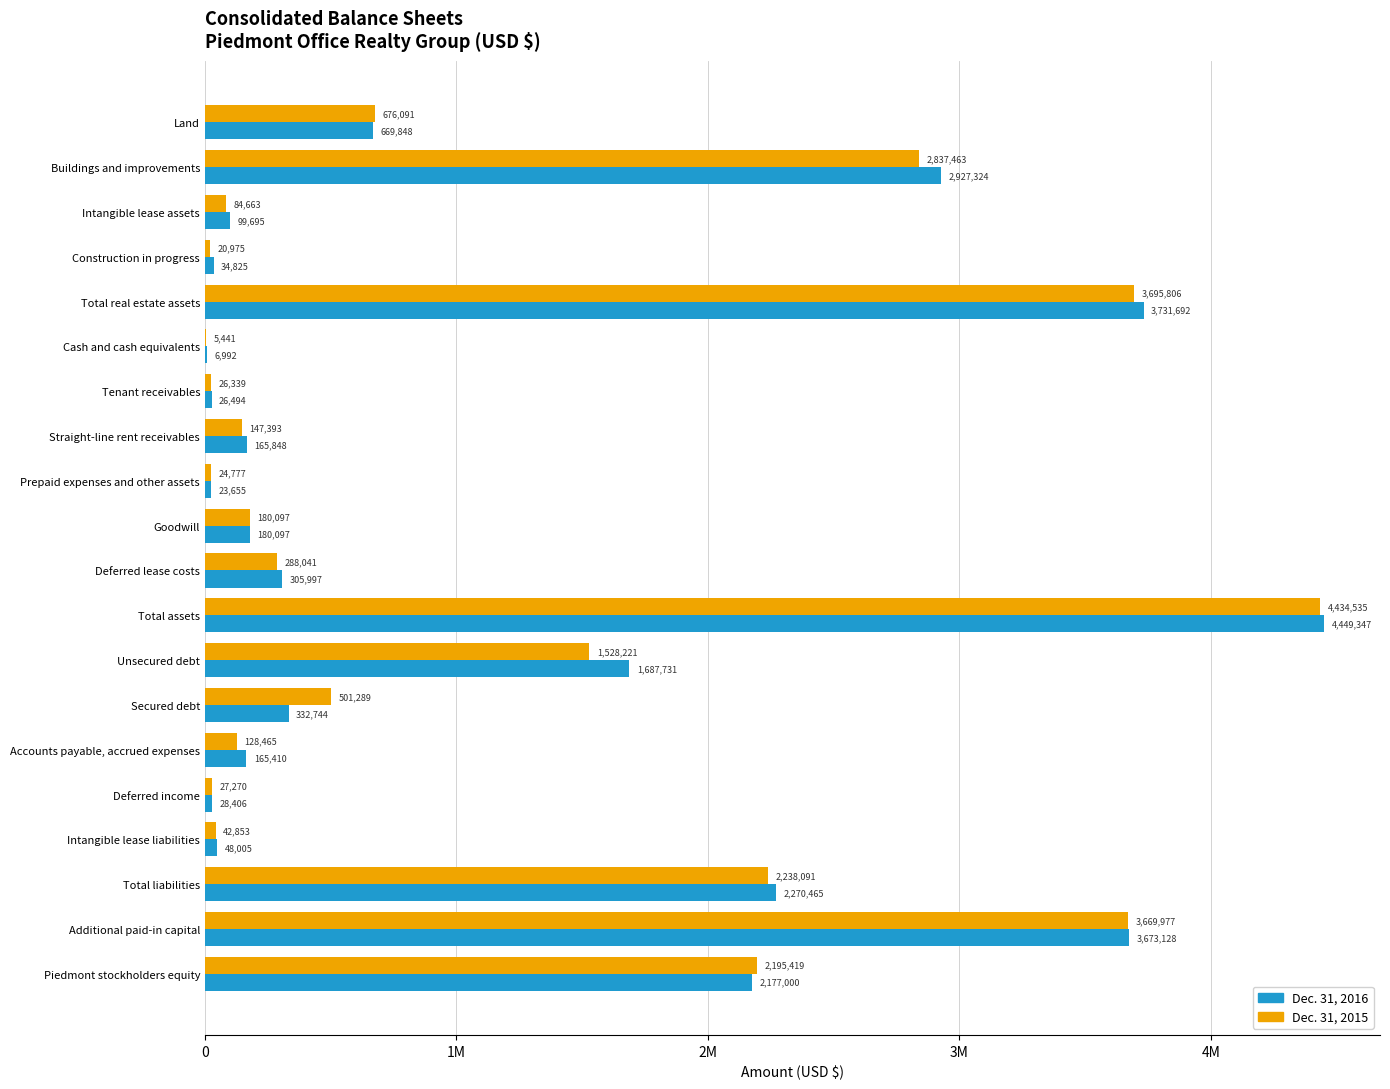

Which series has the largest total across all categories?

Dec. 31, 2016